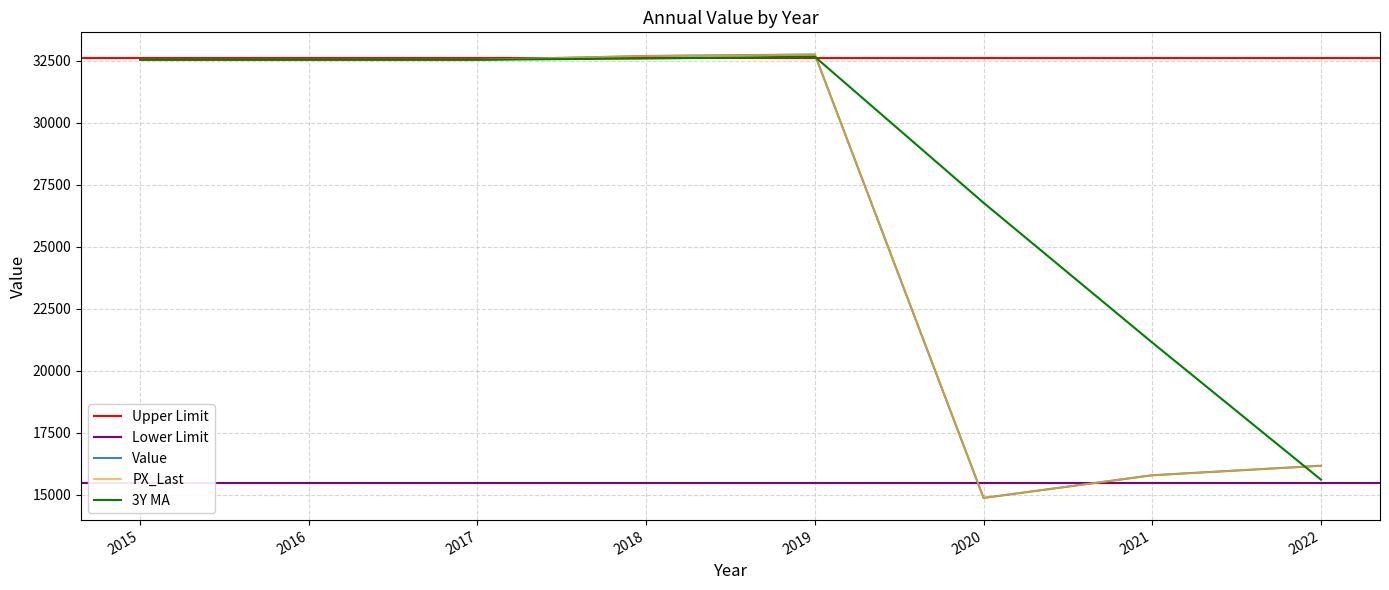

At which label does the data first exceed 32543?

2016